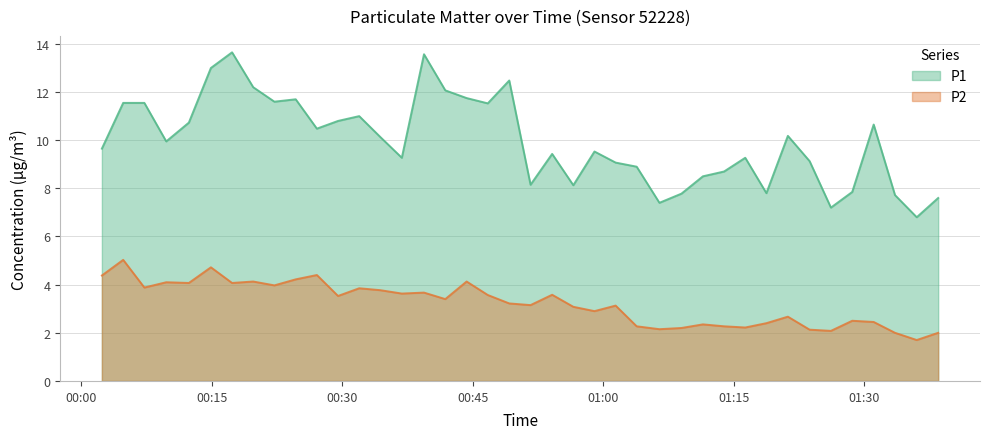

What is the difference between the P2 values at 2023-03-23T00:54:08 and 2023-03-23T00:41:51?

0.2